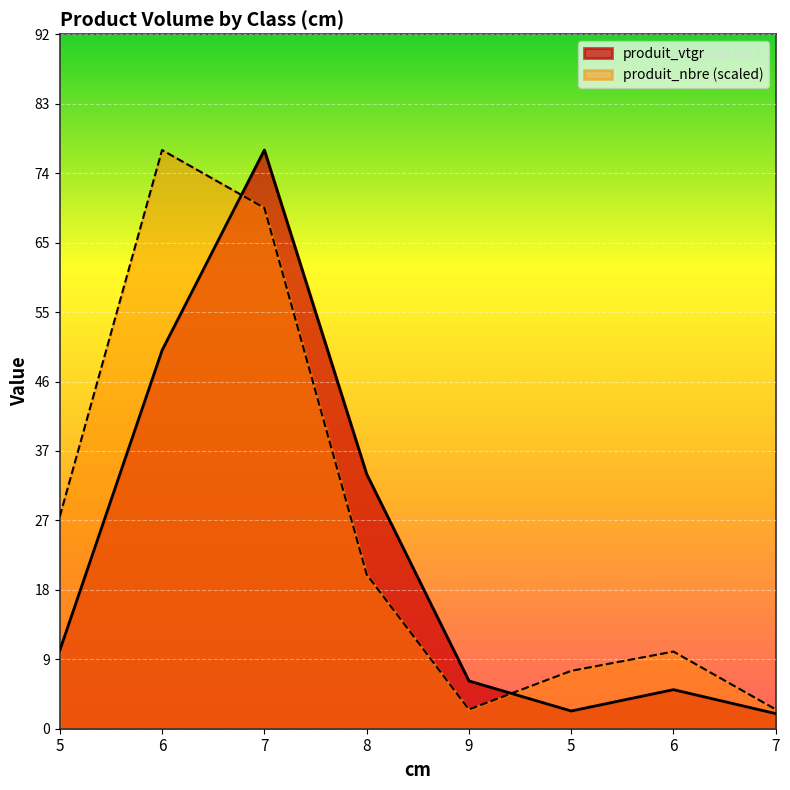

Where is the first local maximum for produit_nbre?

6